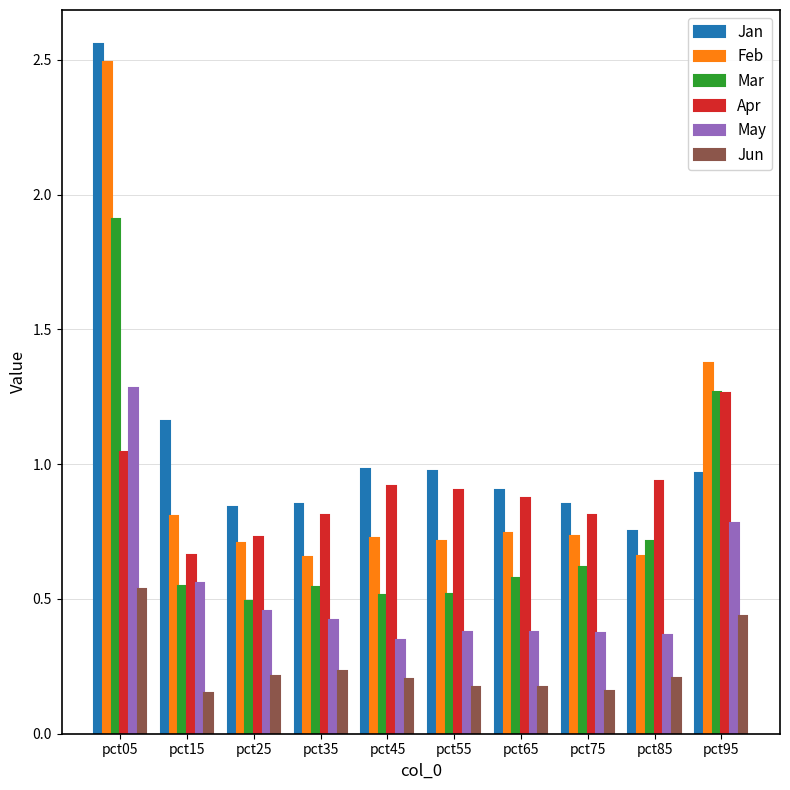

What is the total value across all series at pct45?

3.7